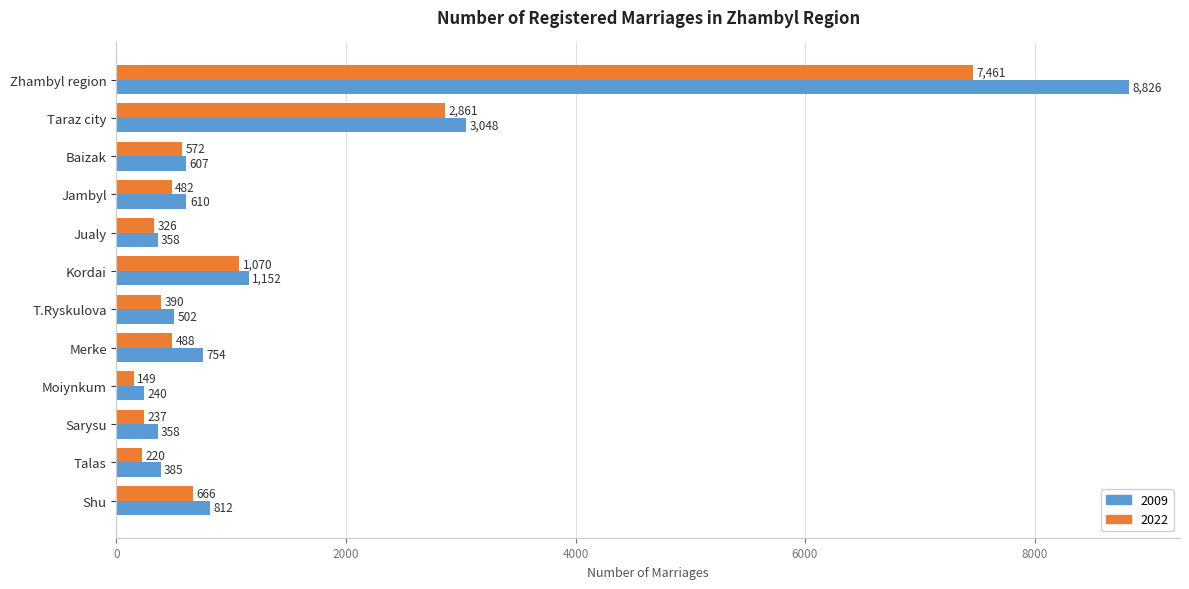

What is the sum of all 2009 values?

17652